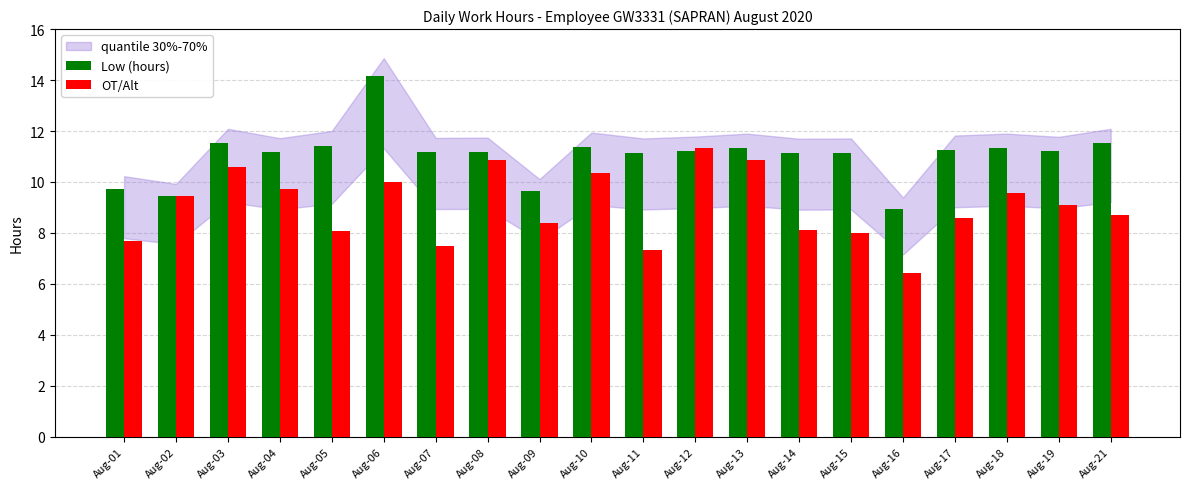

What is the total value across all series at Aug-18?

20.9